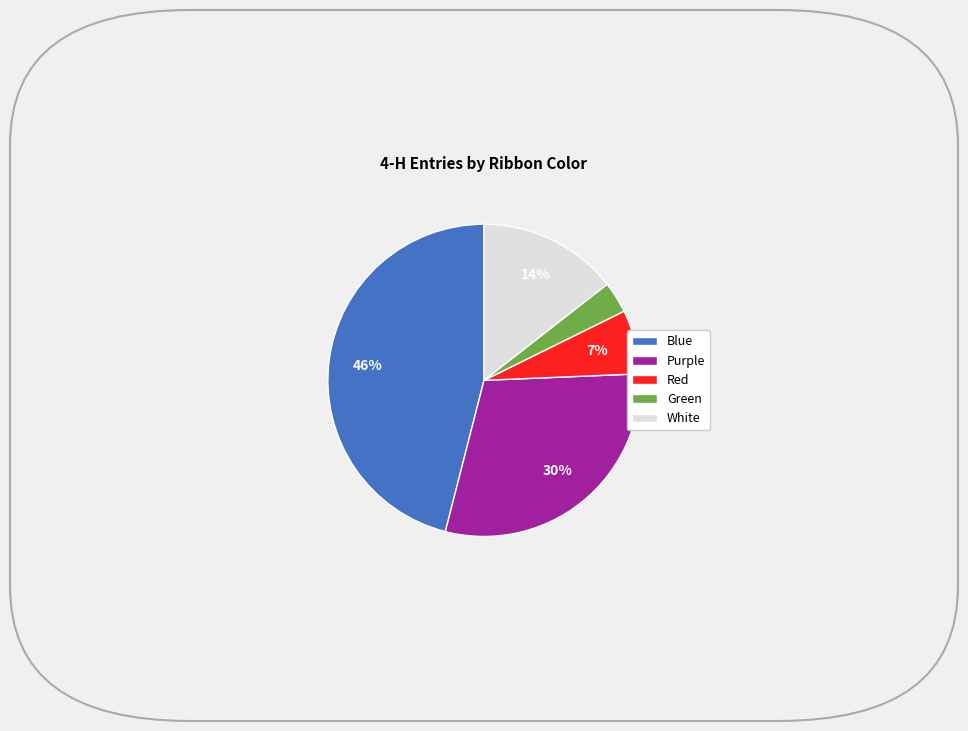

To the nearest percent, what portion does White represent?

14%